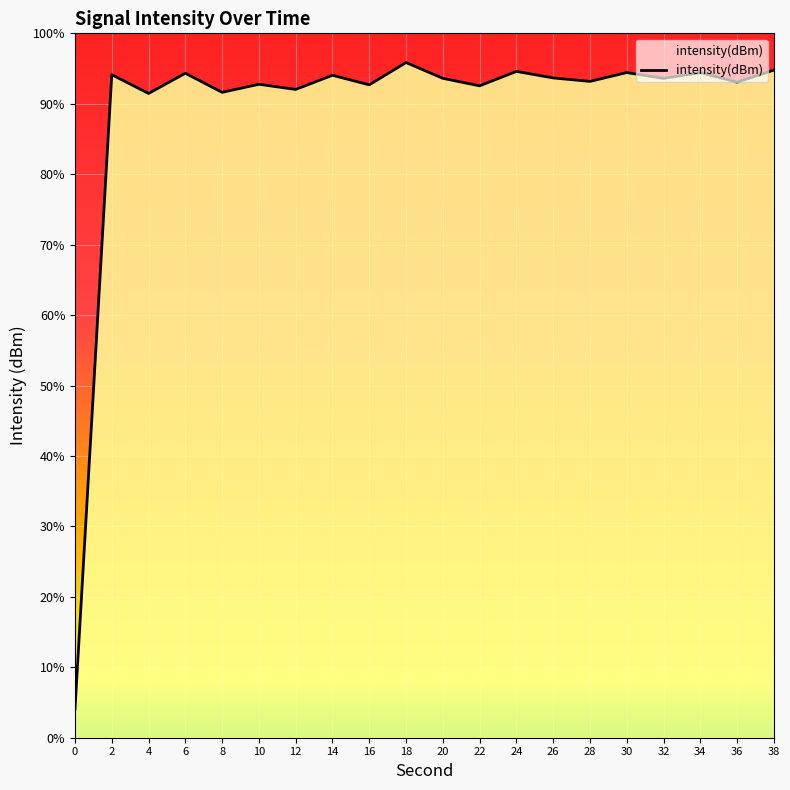

Reading left to right, extract all data points from this chart.

-210.1	-102.0	-105.2	-101.8	-105.0	-103.7	-104.6	-102.1	-103.8	-100.0	-102.7	-103.9	-101.5	-102.6	-103.2	-101.7	-102.7	-101.7	-103.3	-101.3